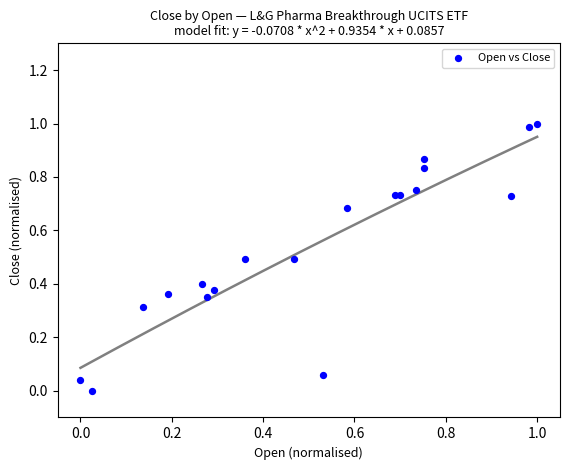

What is the range of Y values (max minus min)?

1.0